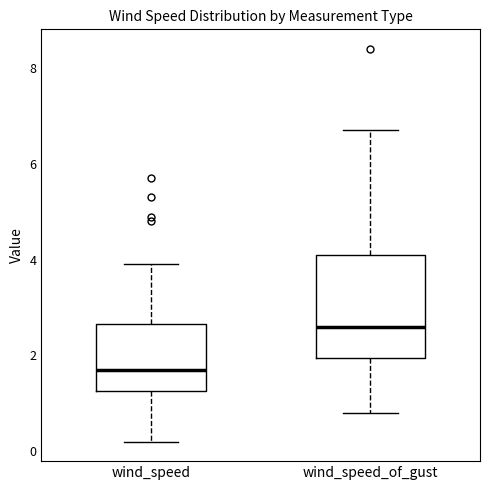

Where is the lower edge of the box for wind_speed on the y-axis? The values are not printed on the chart, so give them approximately, as read against the axis.

1.2